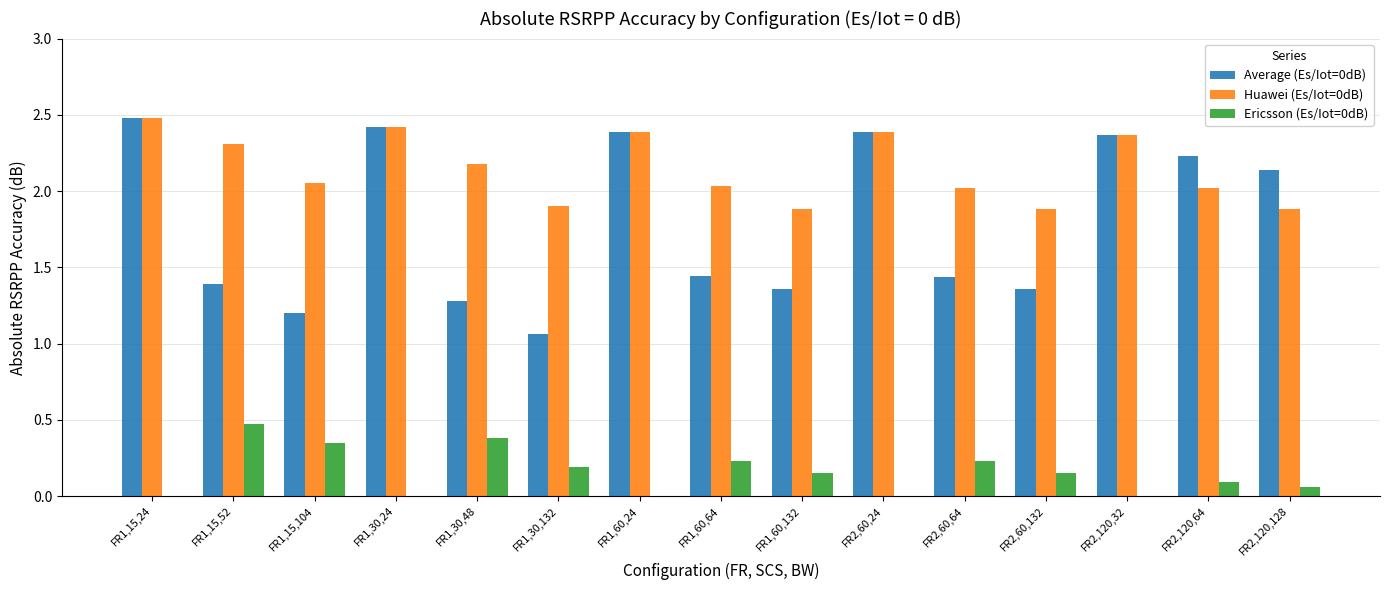

Is it true that Average (Es/Iot=0dB) equals 3.5 at FR1,60,24?

False